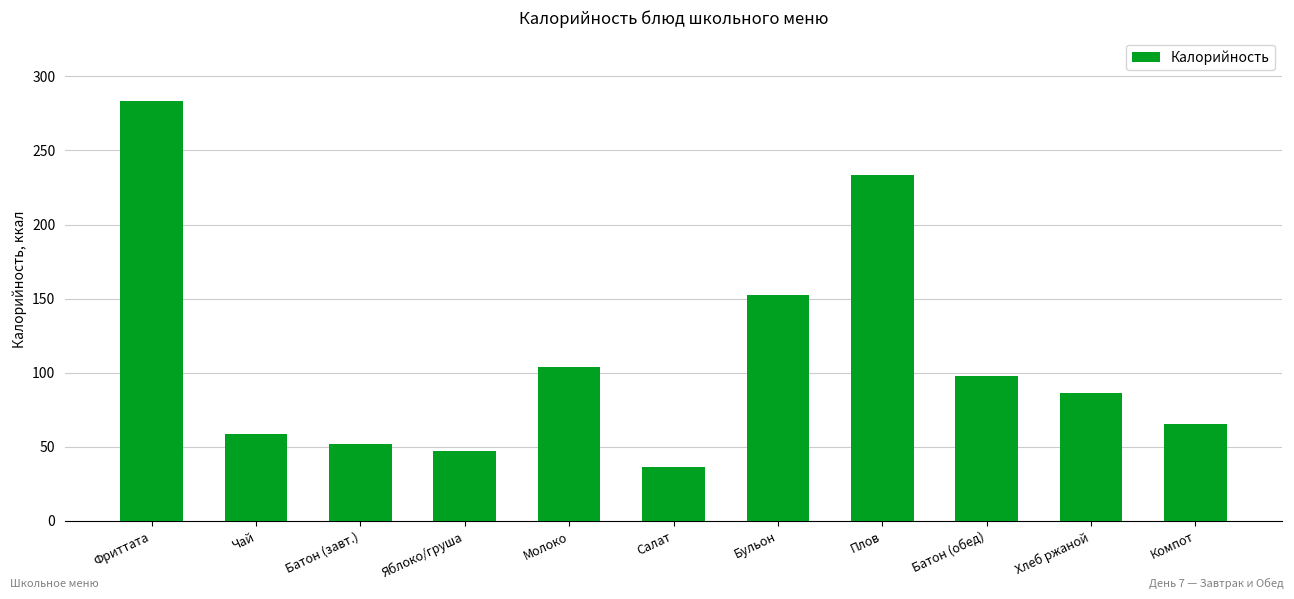

Which category has the lowest value across all series?

Салат